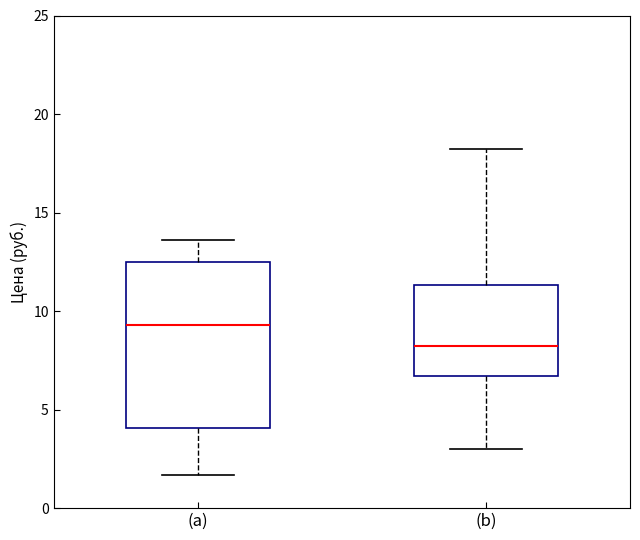

Reading left to right, transcribe this box plot: for each box, give where its median line is, the range the box spans, and where its two whiskers end, as read against the y-axis. The values are not printed on the chart, so give them approximately, as read against the axis.

(a): median 9.5, box 4.0 to 12.5, whiskers 1.5 to 13.5
(b): median 8.0, box 6.5 to 11.5, whiskers 3.0 to 18.0